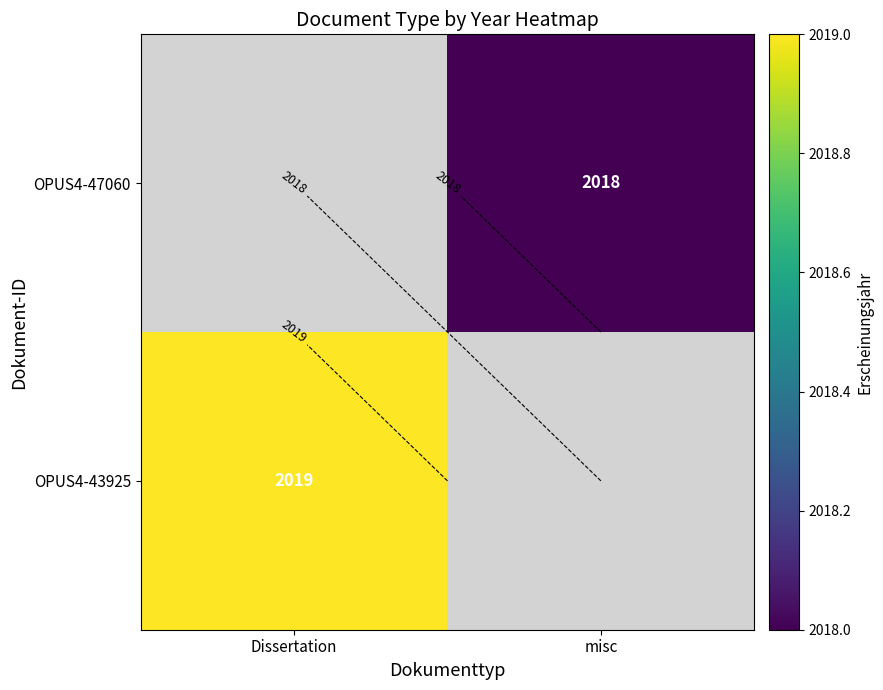

How many positive values does the OPUS4-47060 series have?

1